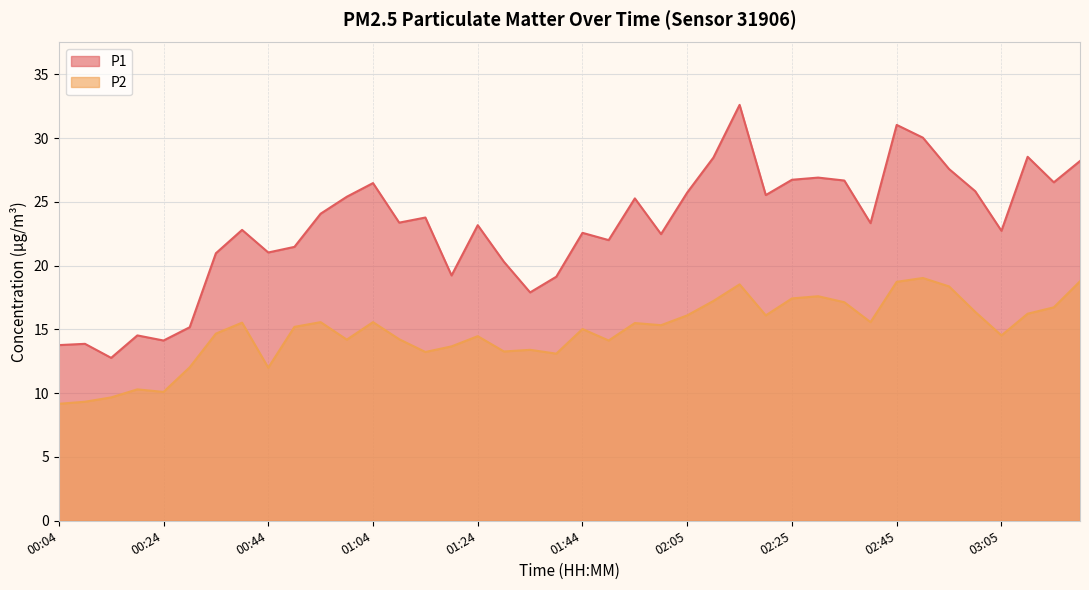

Rank the series by their maximum value, from lowest to highest.

P2, P1